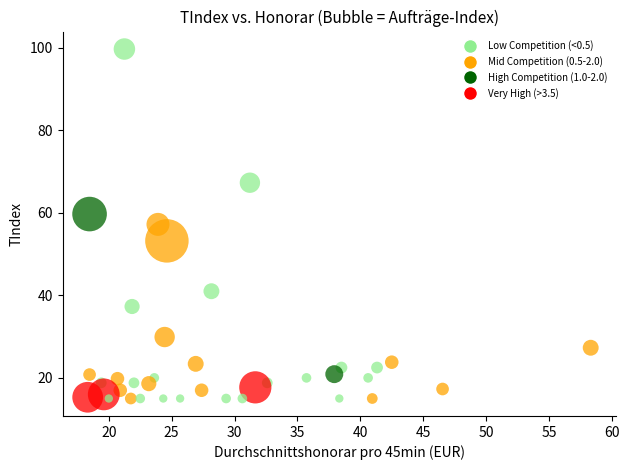

What is the range of Y values (max minus min)?

84.7